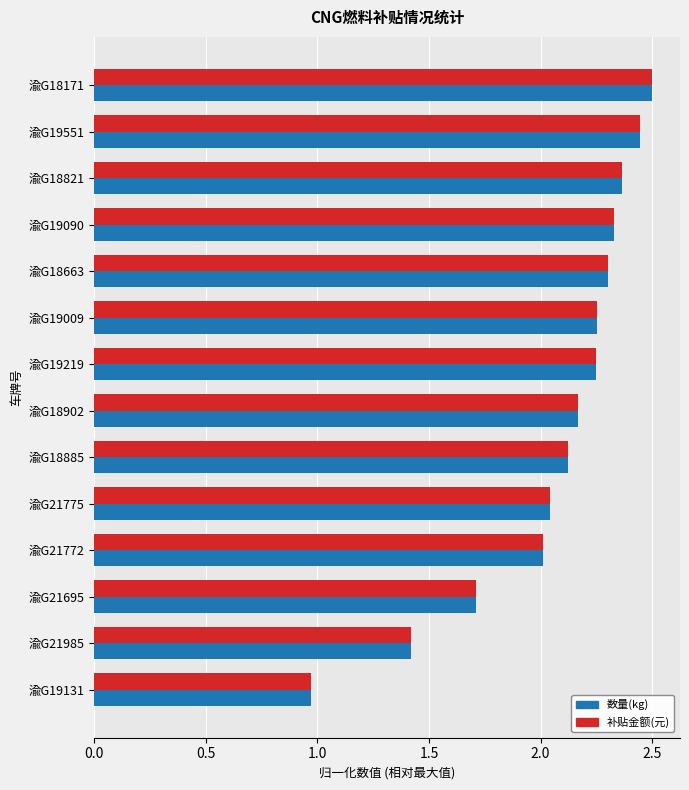

Where is 补贴金额(元) nearest to the value 1?

渝G19131